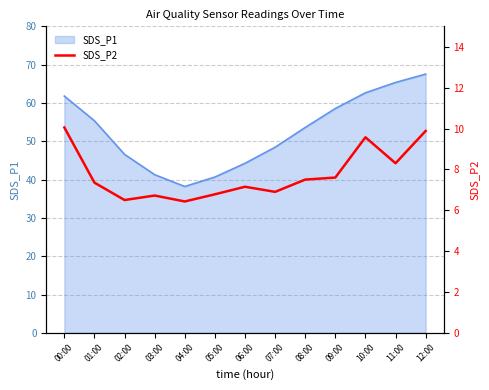

Which category has the lowest value in the SDS_P1 series?

04:00